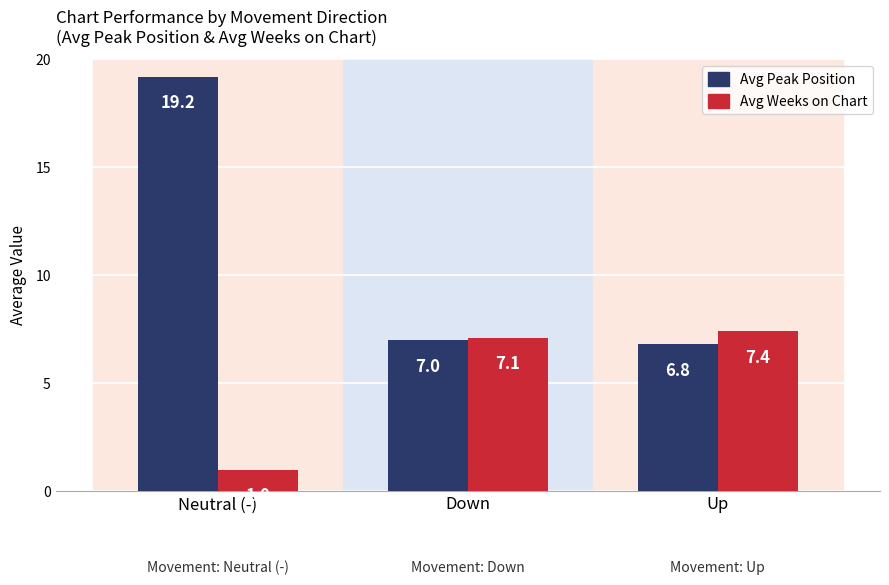

Which series has the widest spread of values?

Avg Peak Position